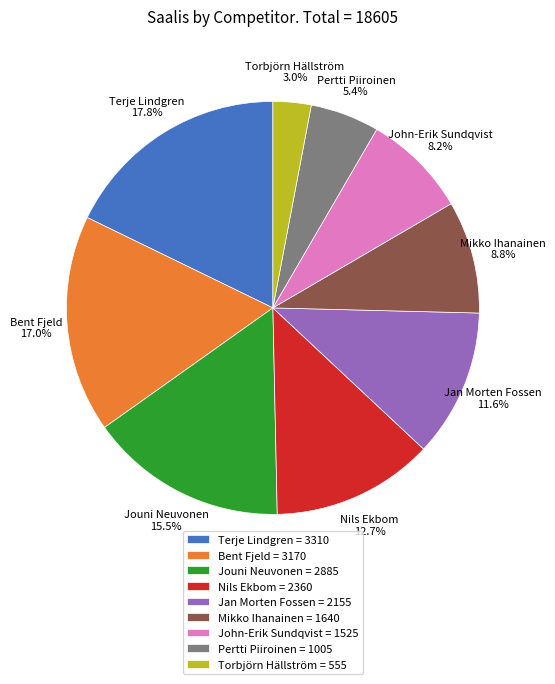

Is it true that Jan Morten Fossen is 1% of the pie?

False